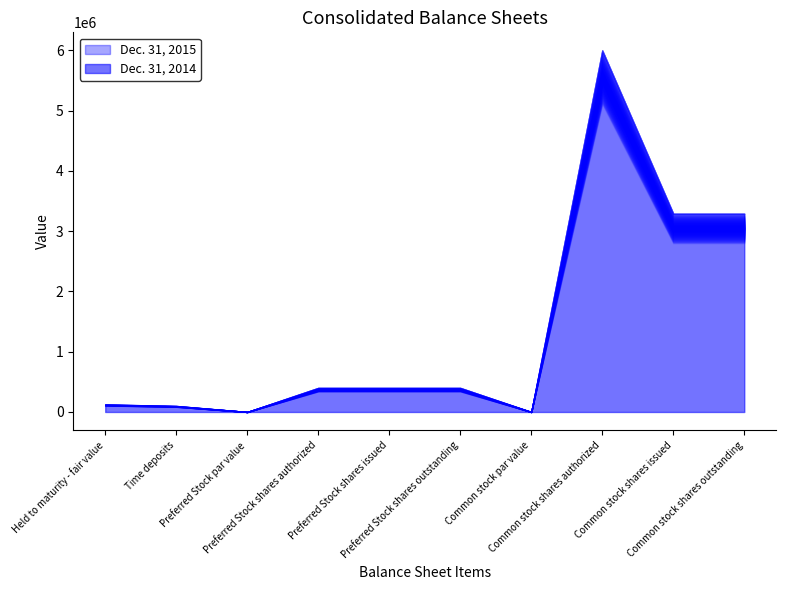

Rank the series by their average value, from lowest to highest.

Dec. 31, 2015, Dec. 31, 2014